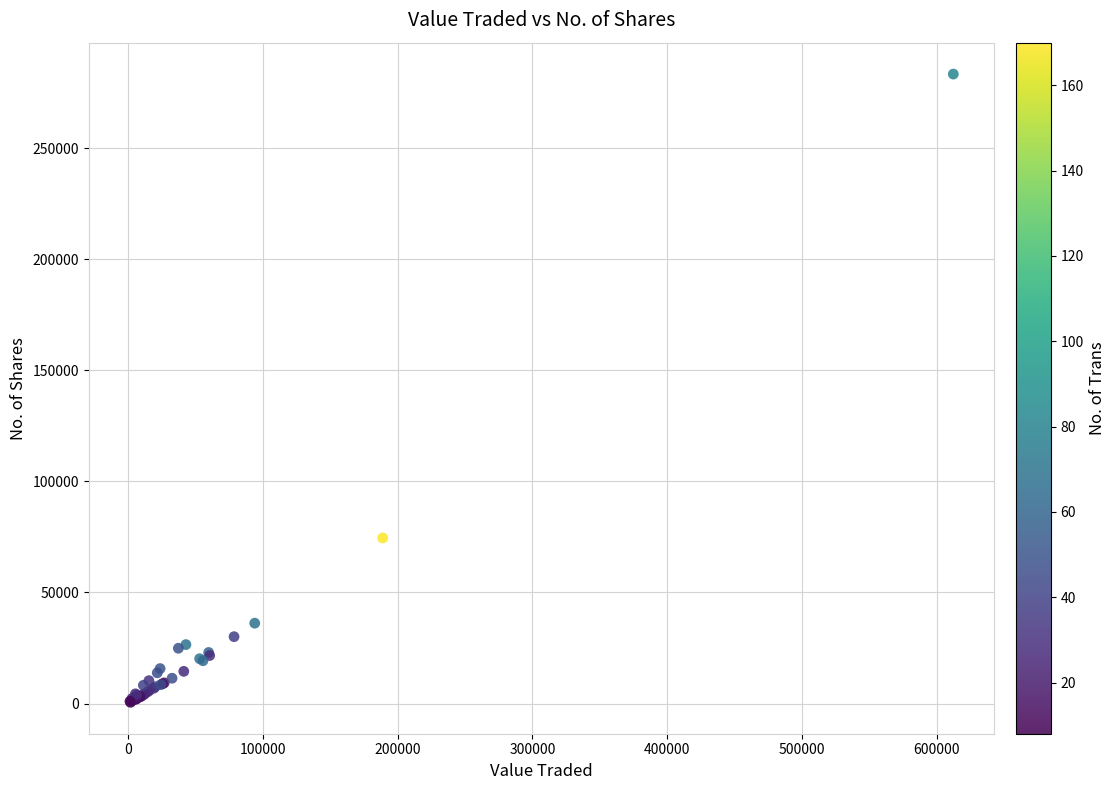

What Y value in the scatter plot is closest to 141950?

74546